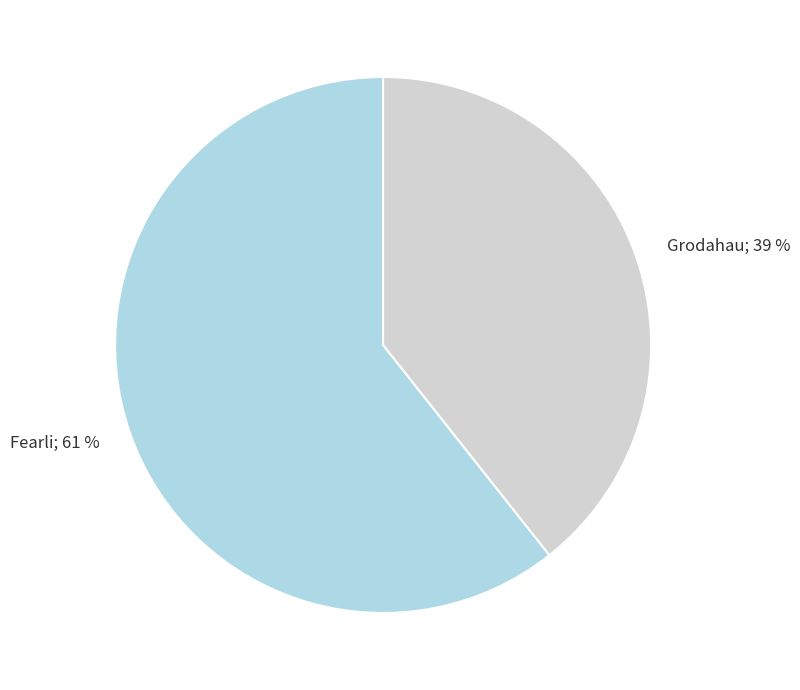

Is there a majority slice in this chart?

Yes